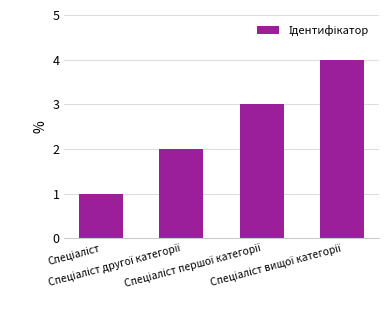

What is the maximum value shown in the chart?

4